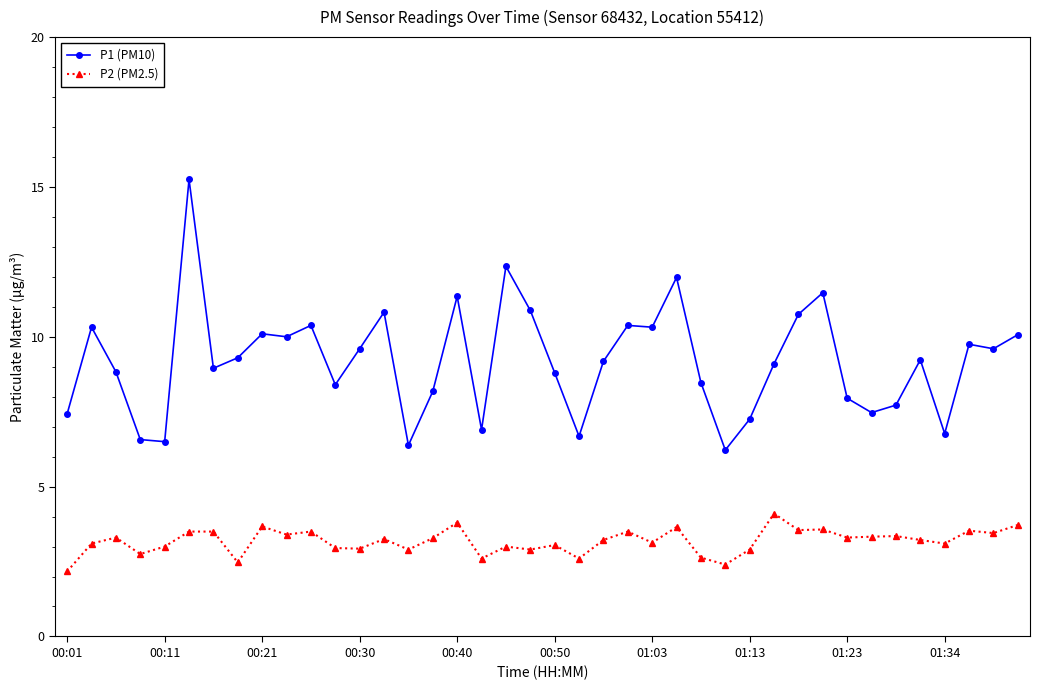

What is the highest value of the P2 (PM2.5) series?

4.1